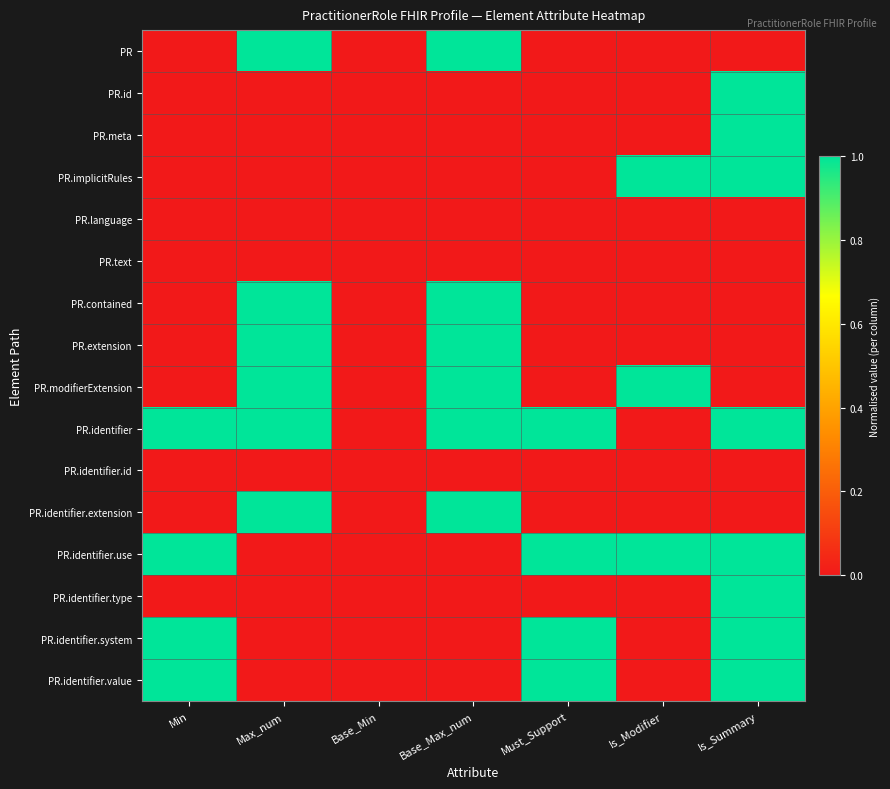

List the series in order of their peak value, highest first.

PR, PR.id, PR.meta, PR.implicitRules, PR.contained, PR.extension, PR.modifierExtension, PR.identifier, PR.identifier.extension, PR.identifier.use, PR.identifier.type, PR.identifier.system, PR.identifier.value, PR.language, PR.text, PR.identifier.id